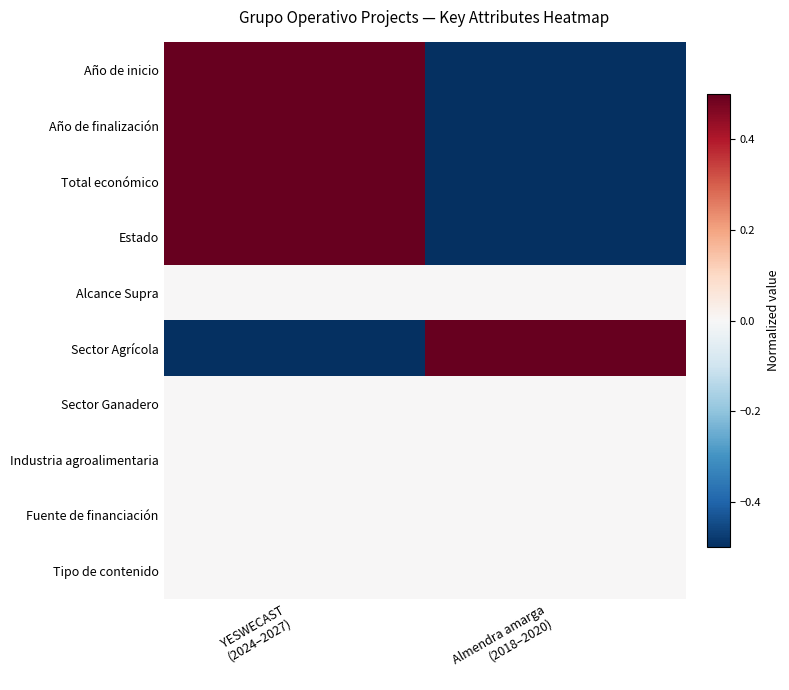

What is the difference between the highest and lowest values at Almendra amarga
(2018–2020)?

1.0